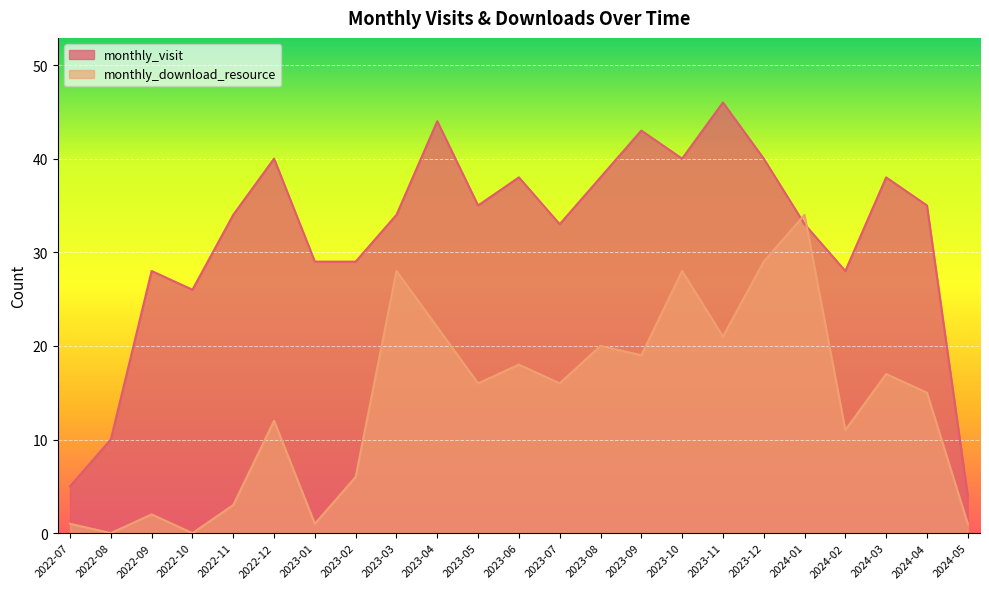

What is the sum of the monthly_download_resource values at 2024-03 and 2023-12?

46